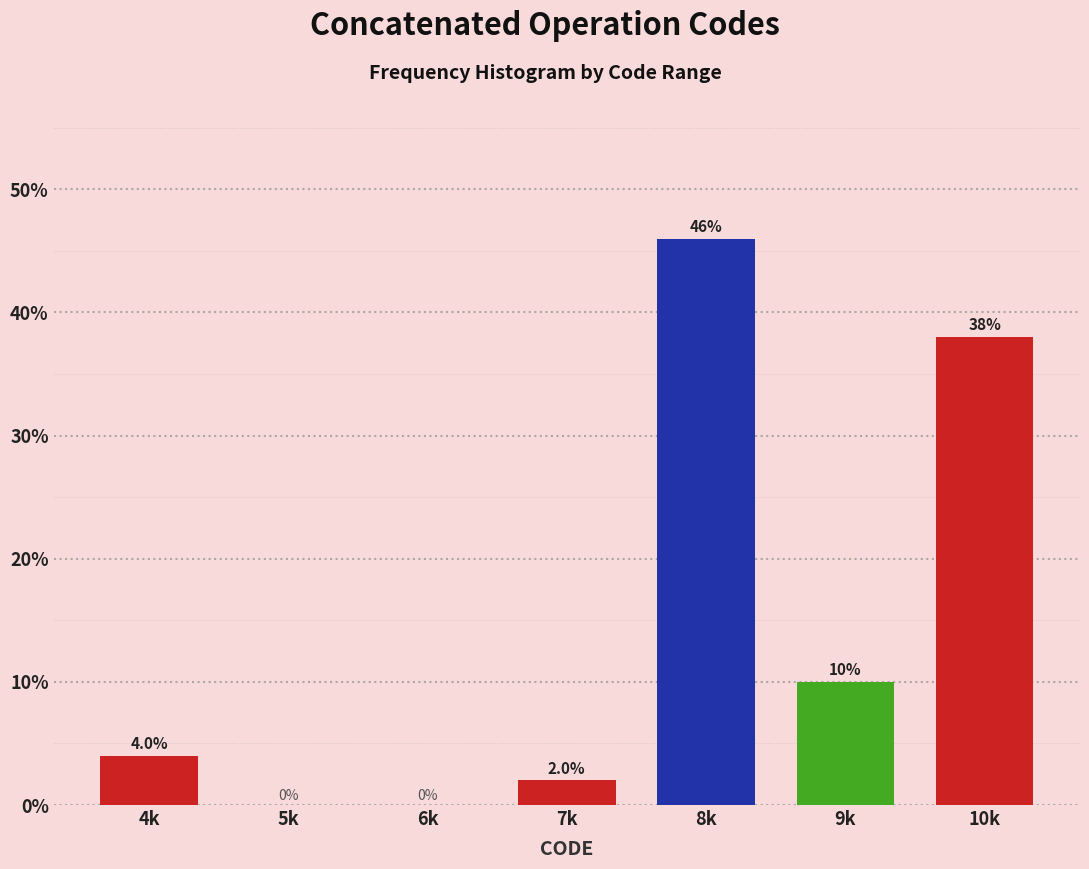

Reading left to right, extract all data points from this chart.

4k=4	5k=0	6k=0	7k=2	8k=46	9k=10	10k=38